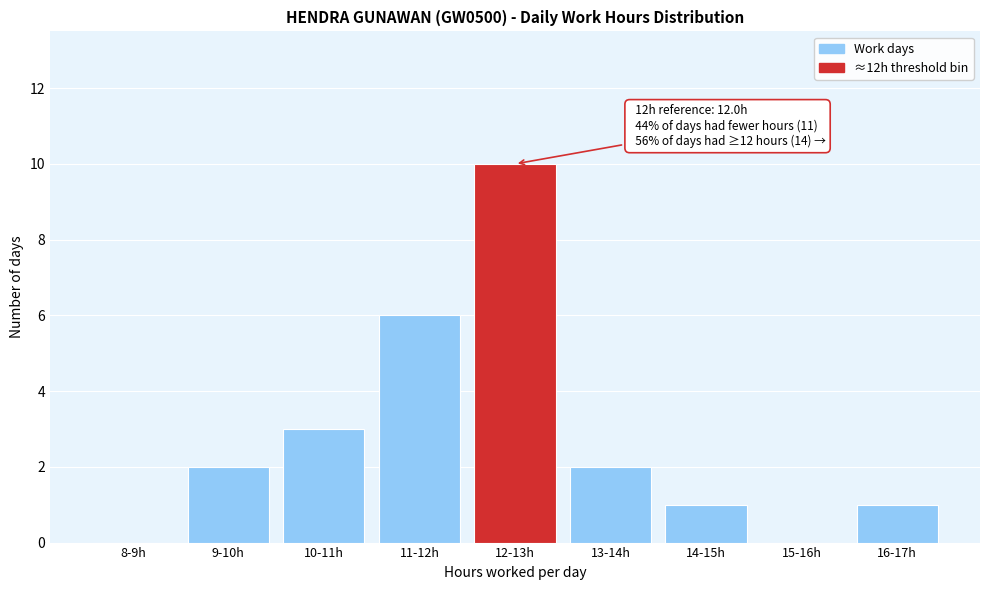

Reading right to left, extract all data points from this chart.

16-17h=1	15-16h=0	14-15h=1	13-14h=2	12-13h=10	11-12h=6	10-11h=3	9-10h=2	8-9h=0